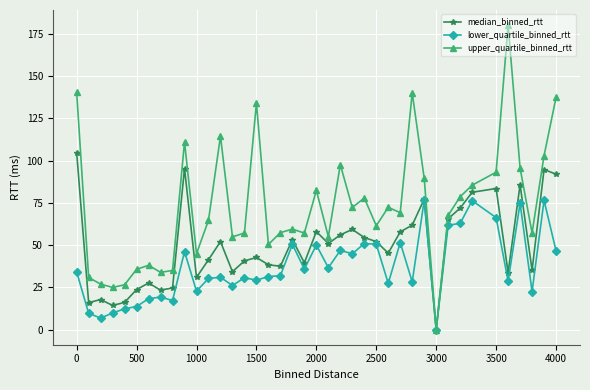

Which series has the largest range (max minus min)?

upper_quartile_binned_rtt